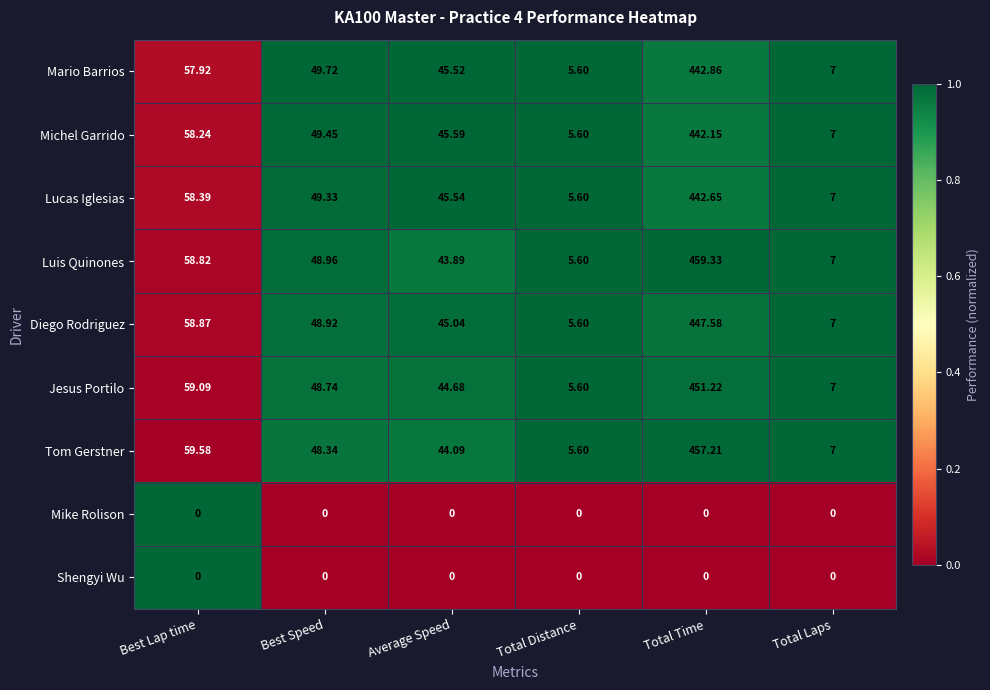

Which label corresponds to the largest value in the chart?

Total Time